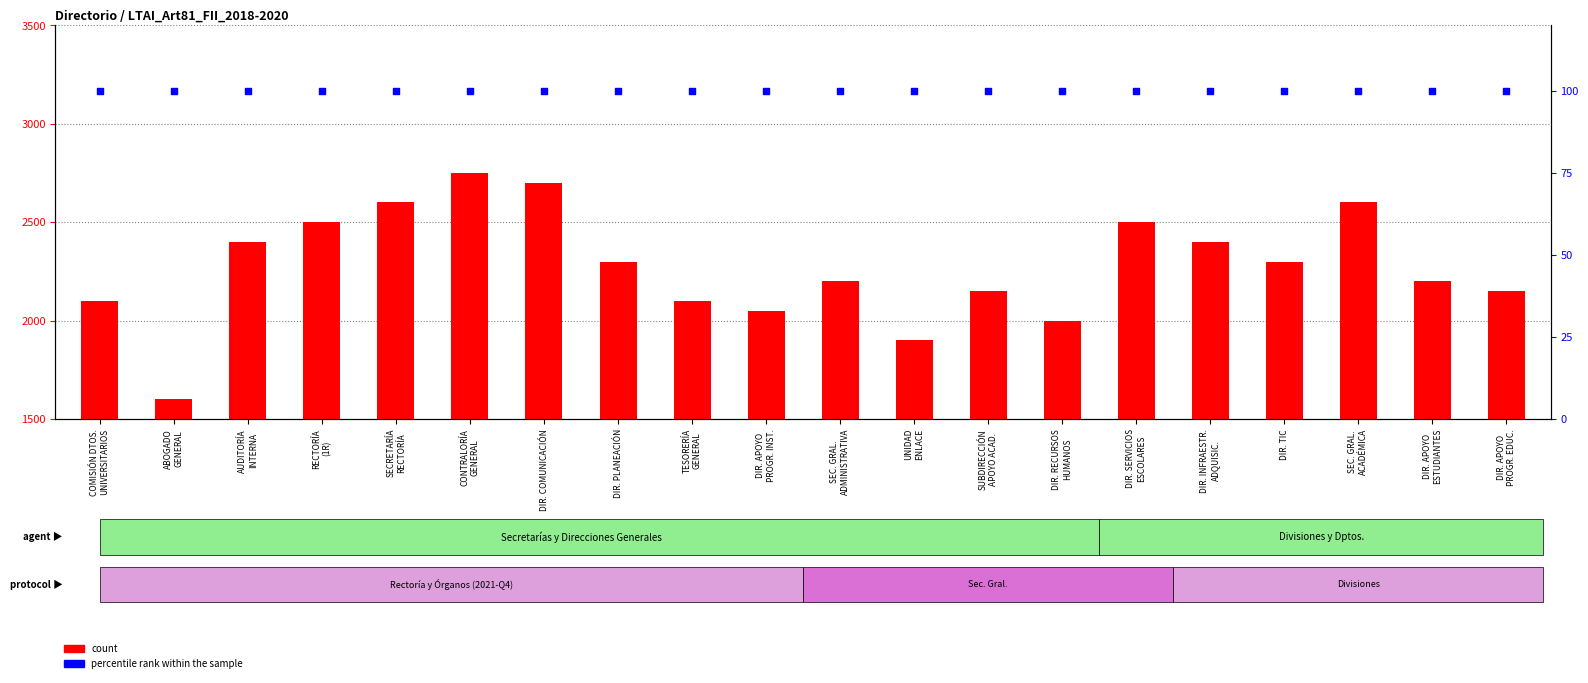

At how many categories does at least one series exceed 1426?

20